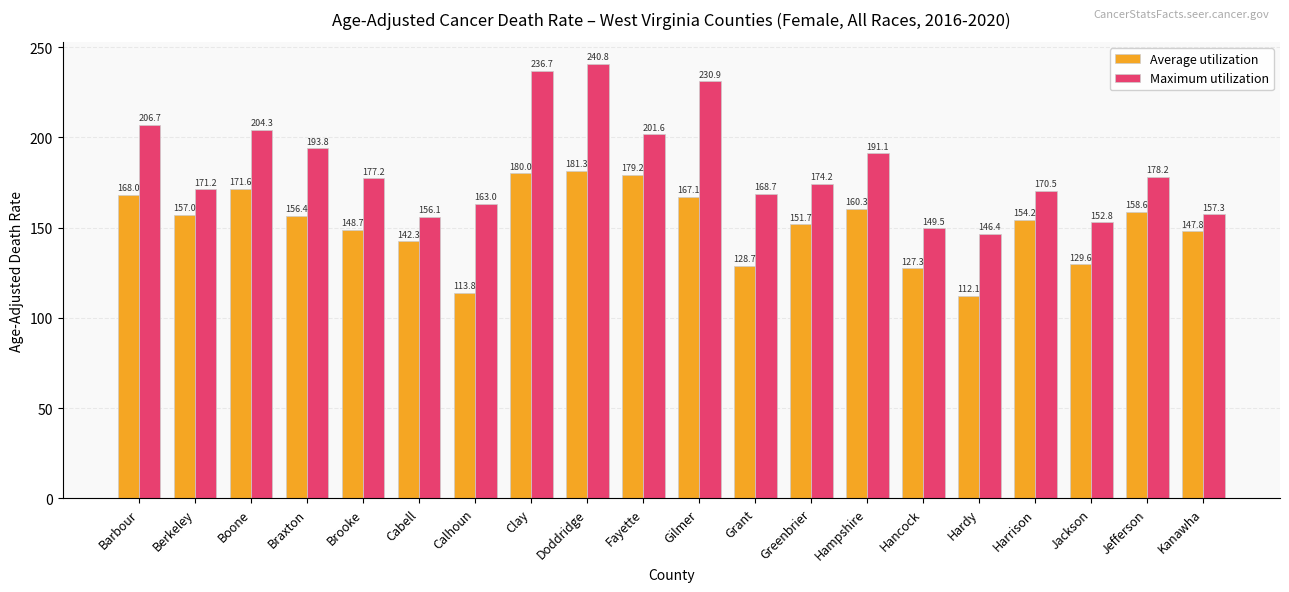

How many series are shown in this chart?

2